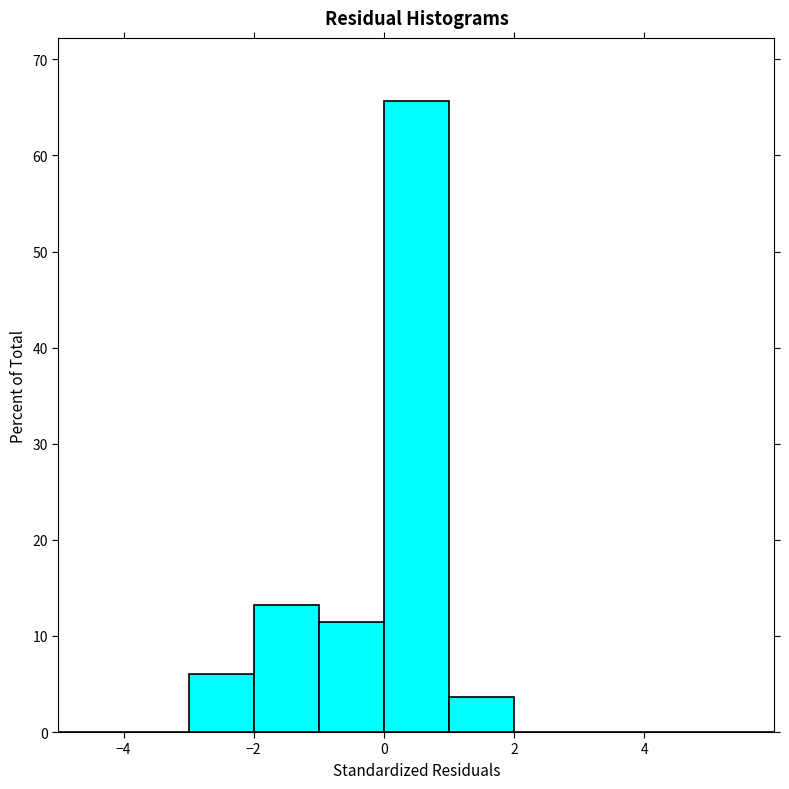

Which range on the x-axis has the tallest bar?

0 to 1